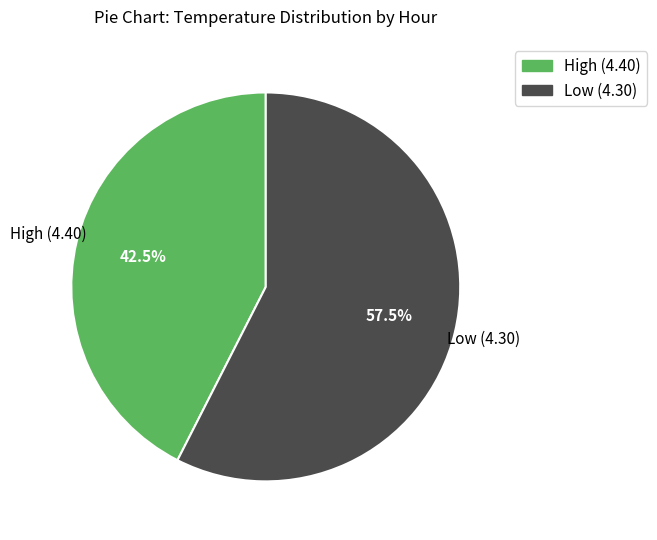

Does any single category account for the majority?

Yes